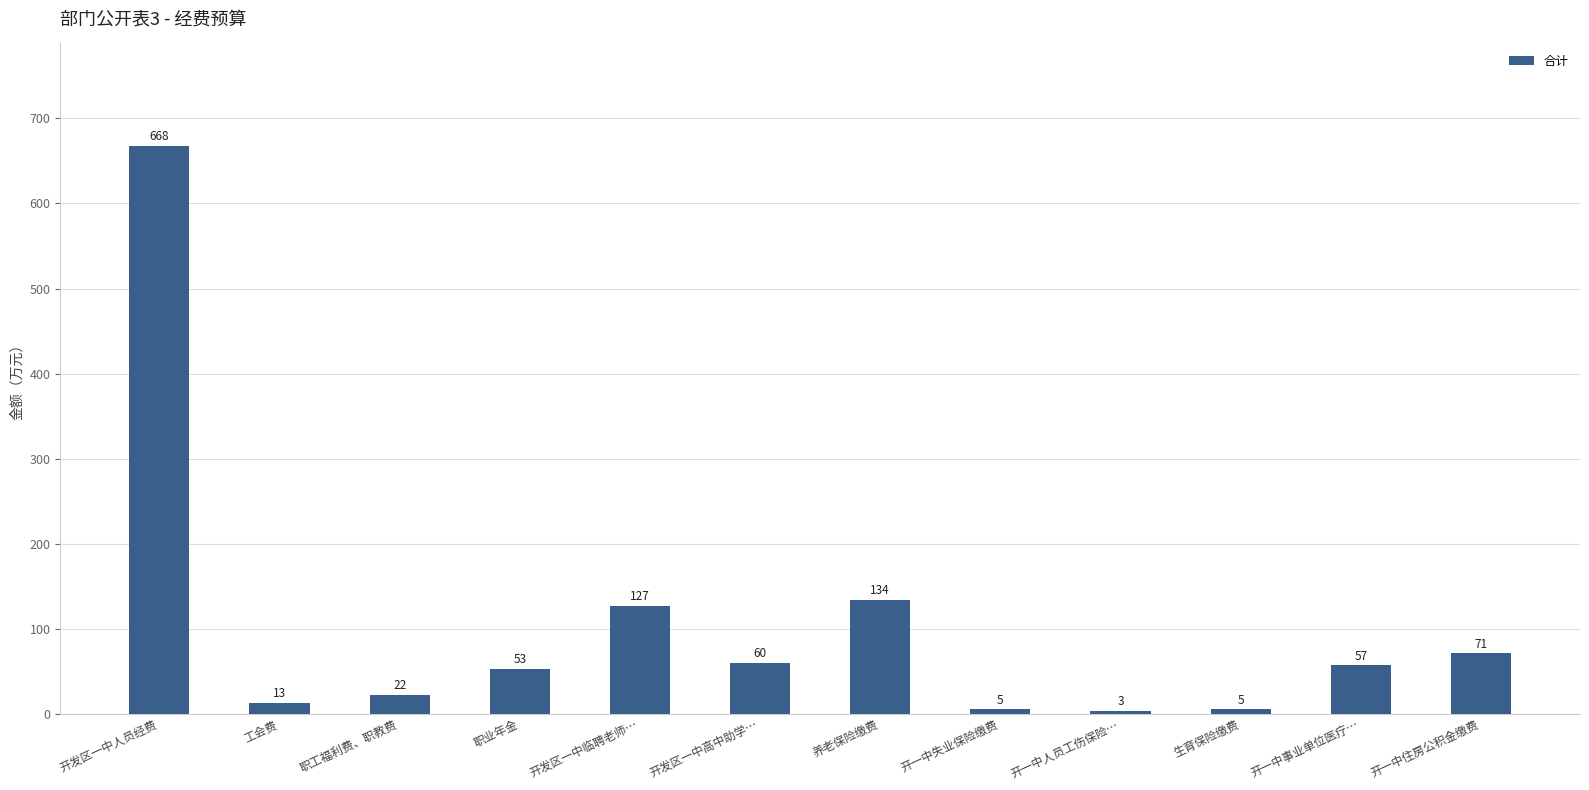

What is the average value?

102